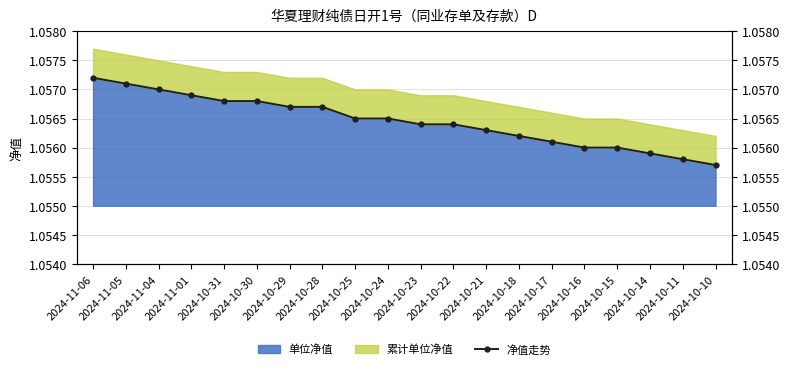

Reading right to left, extract all data points from this chart.

1.1	1.1	1.1	1.1	1.1	1.1	1.1	1.1	1.1	1.1	1.1	1.1	1.1	1.1	1.1	1.1	1.1	1.1	1.1	1.1